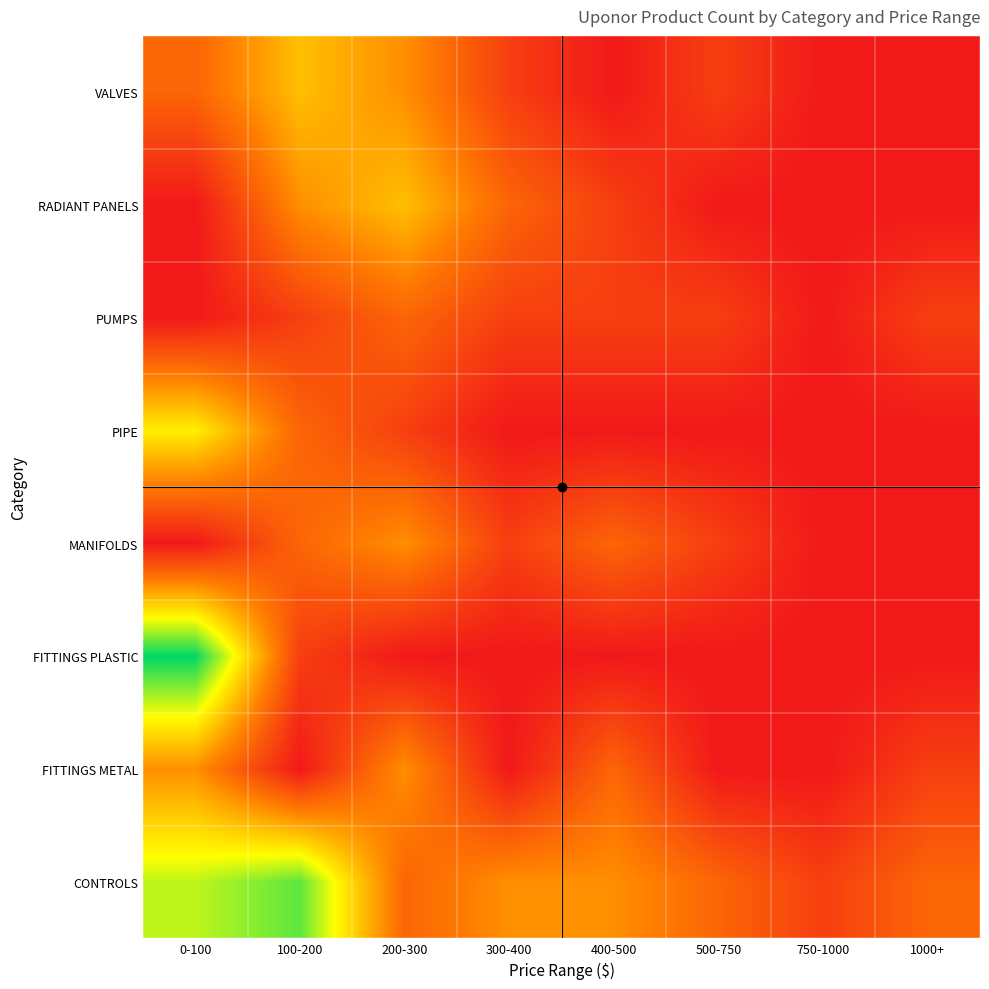

What is the difference between the highest and lowest values at 400-500?

3